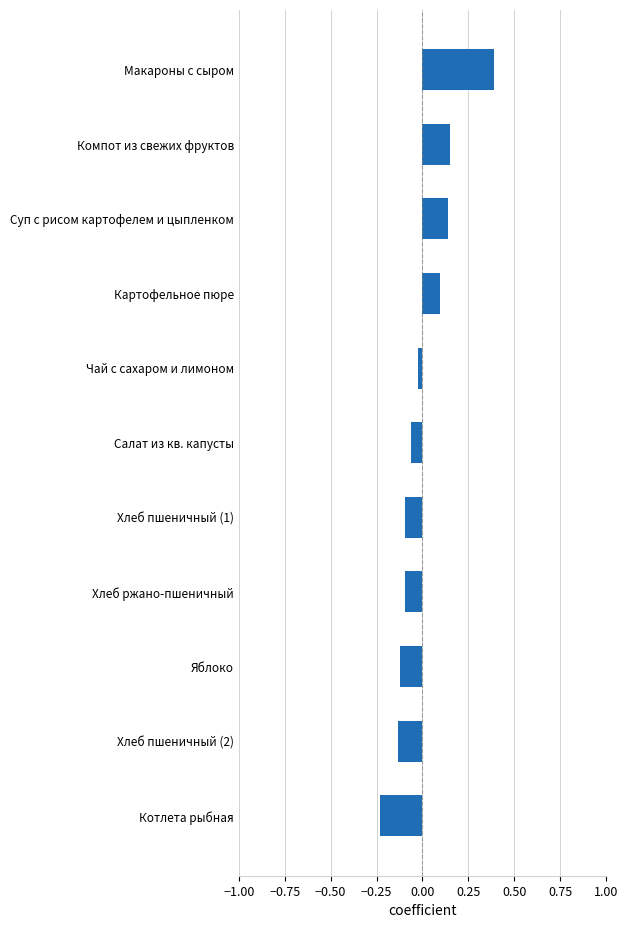

Are the bars horizontal?

Yes